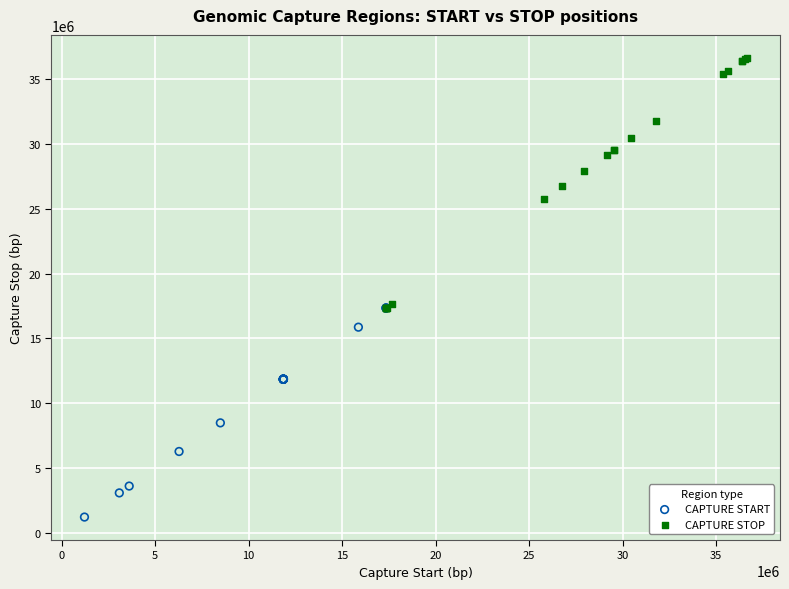

Which series reaches the maximum Y coordinate?

CAPTURE STOP